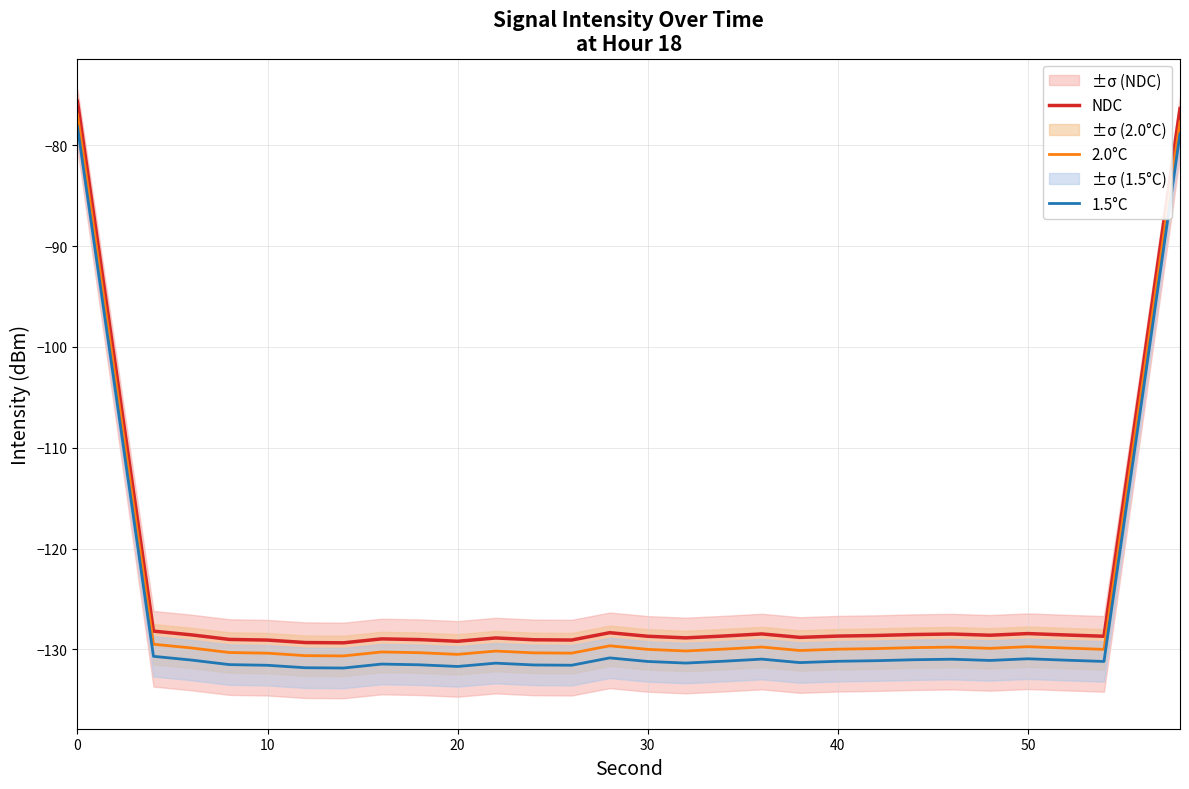

What is the lowest value of the NDC series?

-129.3